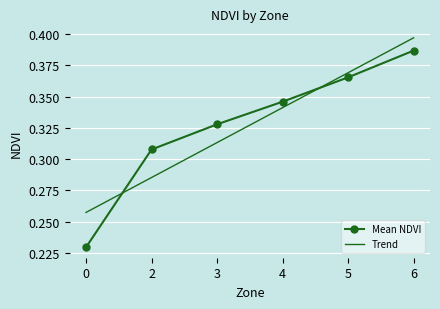

Between 3 and 4, which series saw the biggest shift?

Trend